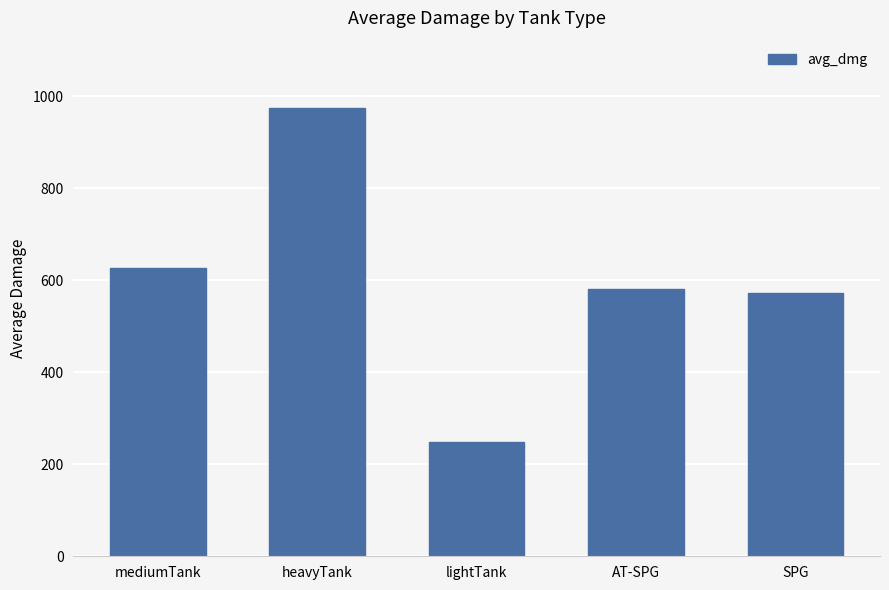

Which has a higher value, heavyTank or lightTank?

heavyTank